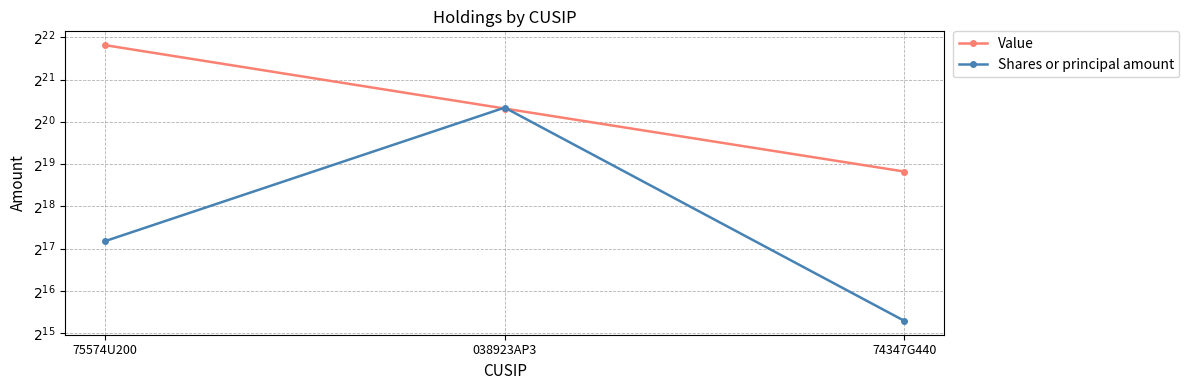

List the series in order of their overall mean, highest first.

Value, Shares or principal amount